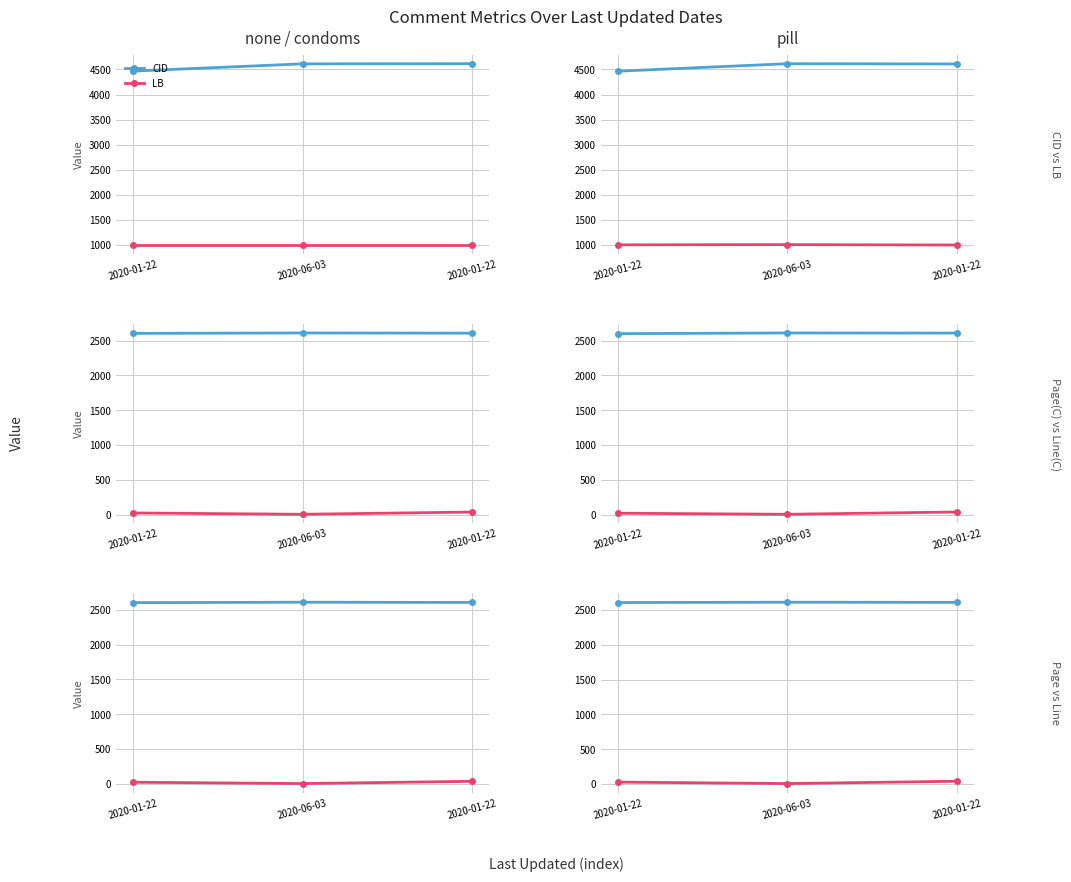

What is the difference between the maximum and minimum values in the CID series?

149.4